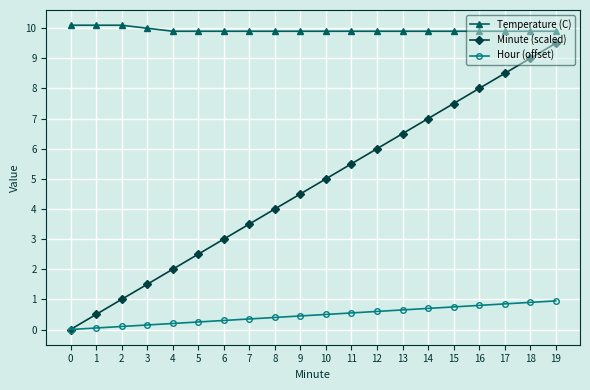

What is the total value across all series at 18?

19.8